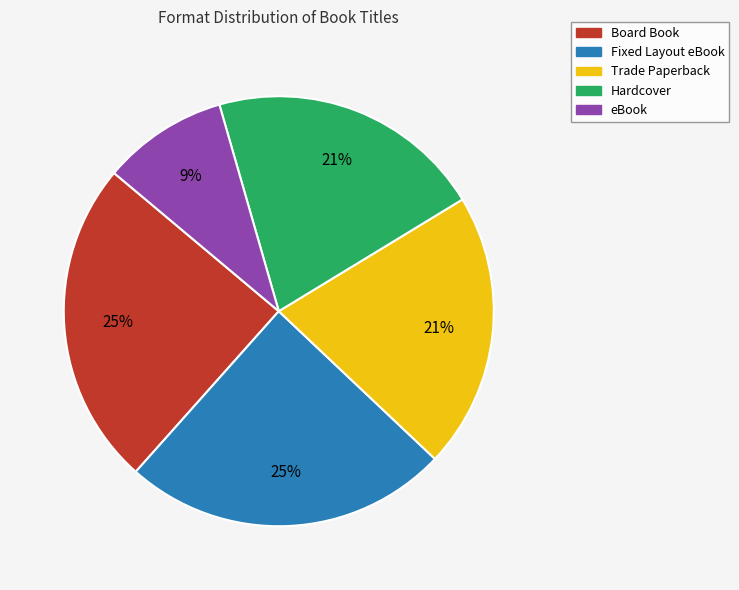

What percentage is the eBook slice, to the nearest percent?

9%